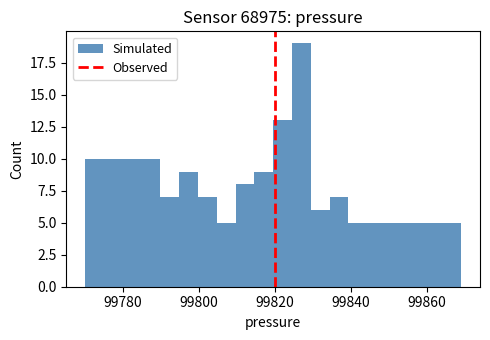

Around what value on the x-axis is the tallest bar? Give the approximate position of its centre, as read against the axis.

99826